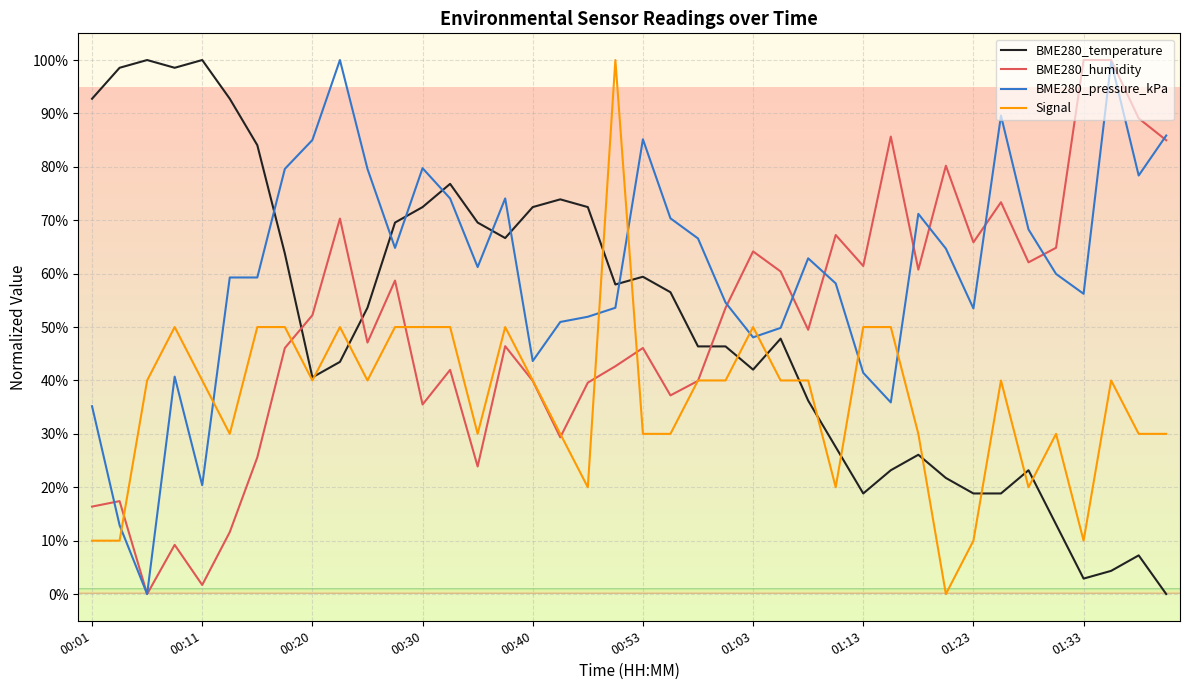

Which series has the largest total across all categories?

BME280_pressure_kPa